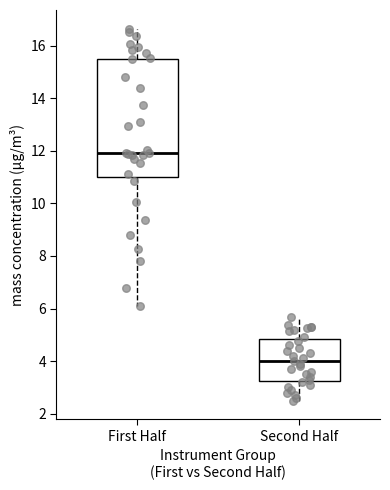

Which box's median line is the lowest?

Second Half